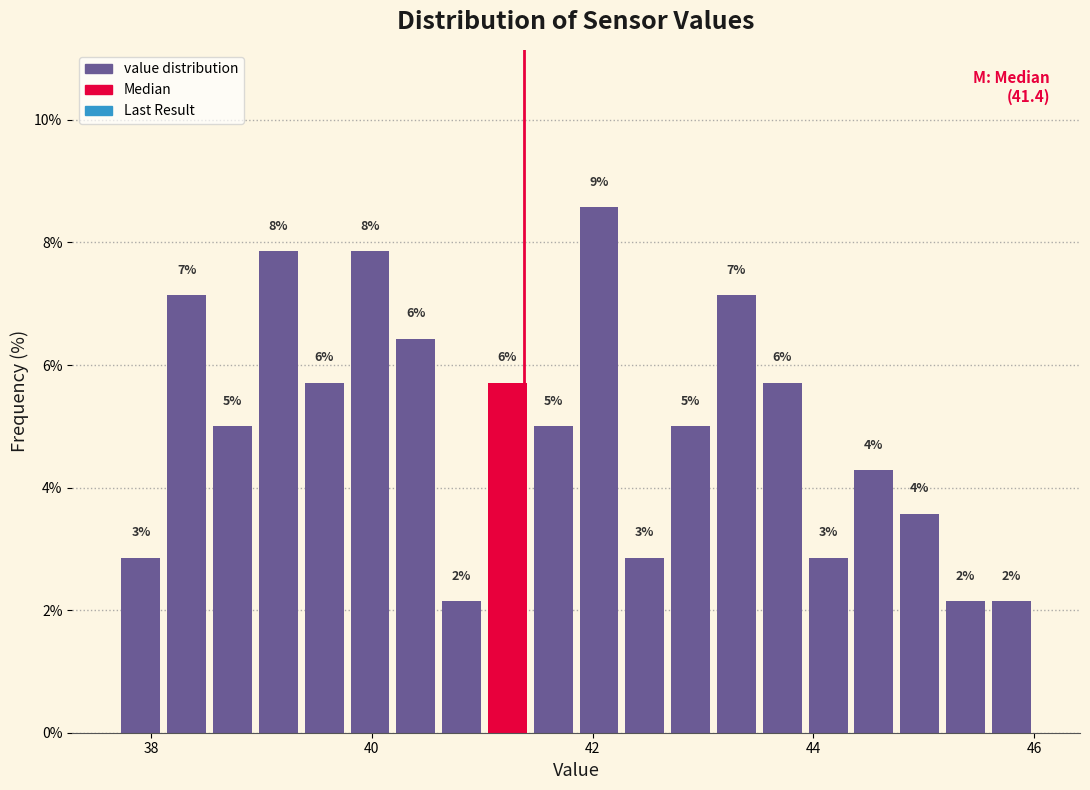

Around what value on the x-axis is the tallest bar? Give the approximate position of its centre, as read against the axis.

42.0